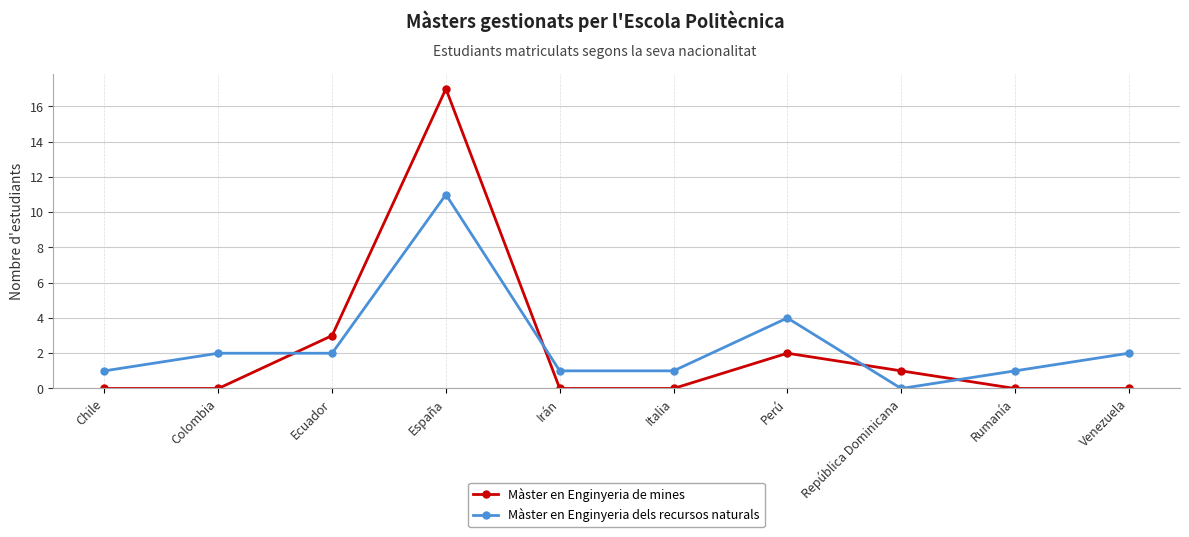

What is the sum of the Màster en Enginyeria dels recursos naturals values at España and Irán?

12